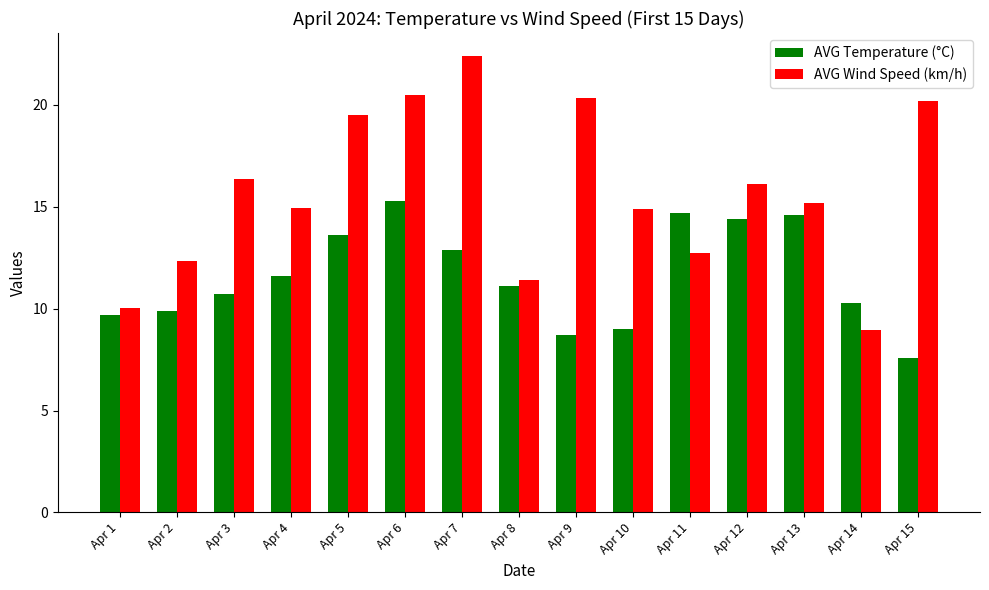

What value does the AVG Wind Speed (km/h) series have at Apr 2?

12.4